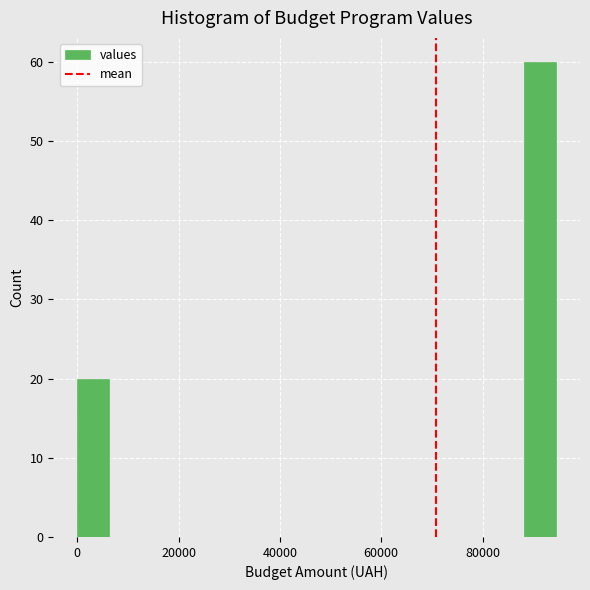

Read against the x-axis, roughly where is the centre of the tallest bar?

92000